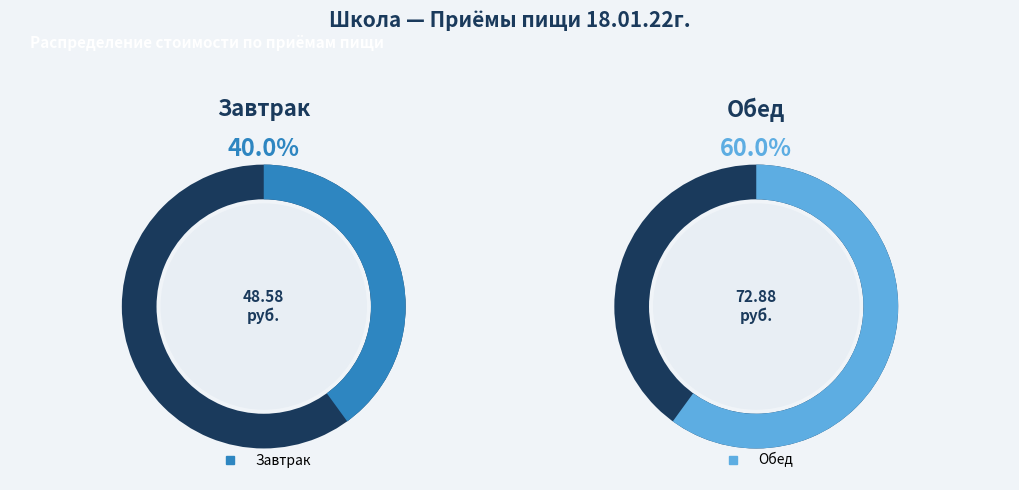

Which slice is the largest?

Обед